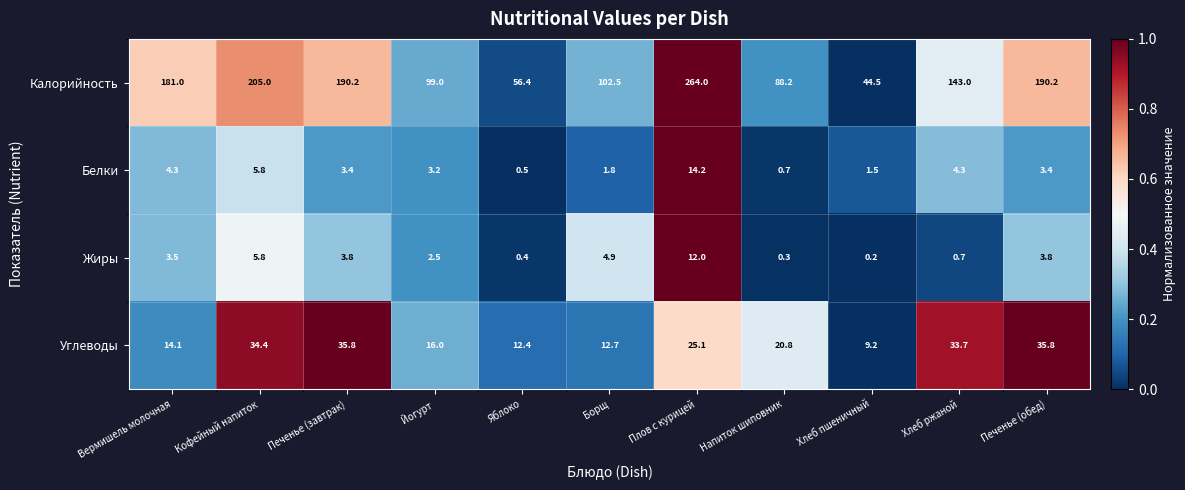

How many series are shown in this chart?

4